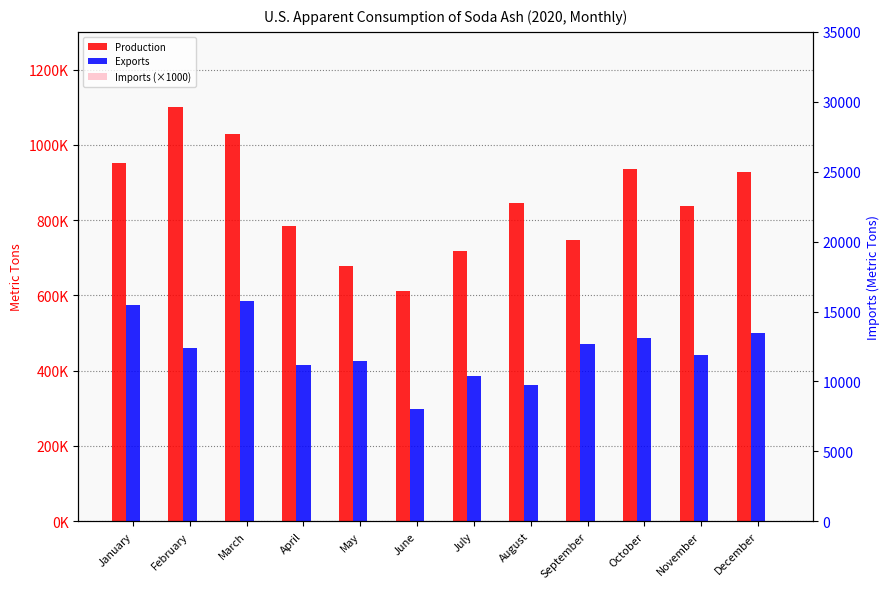

Between July and September, which series saw the biggest shift?

Exports